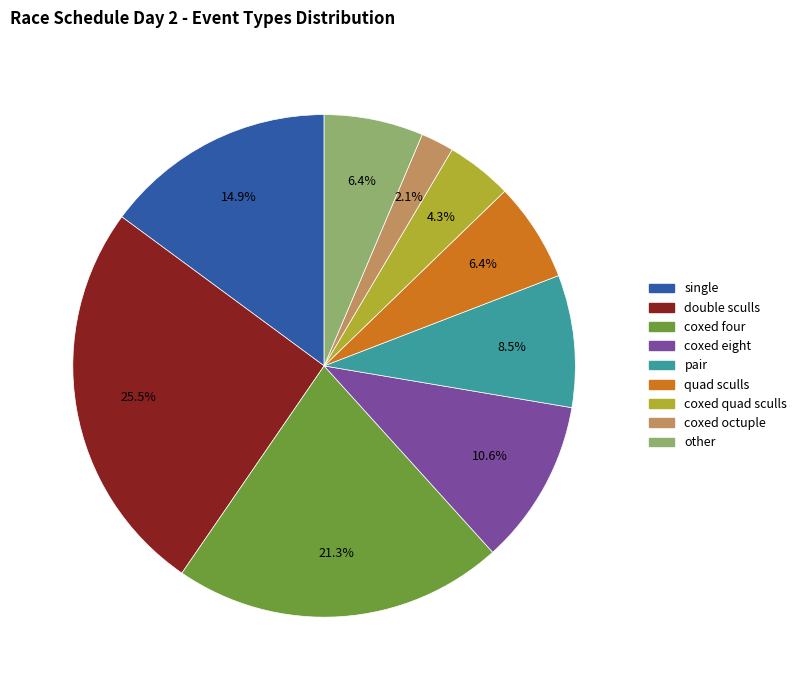

Is there any slice that represents more than half of the pie?

No